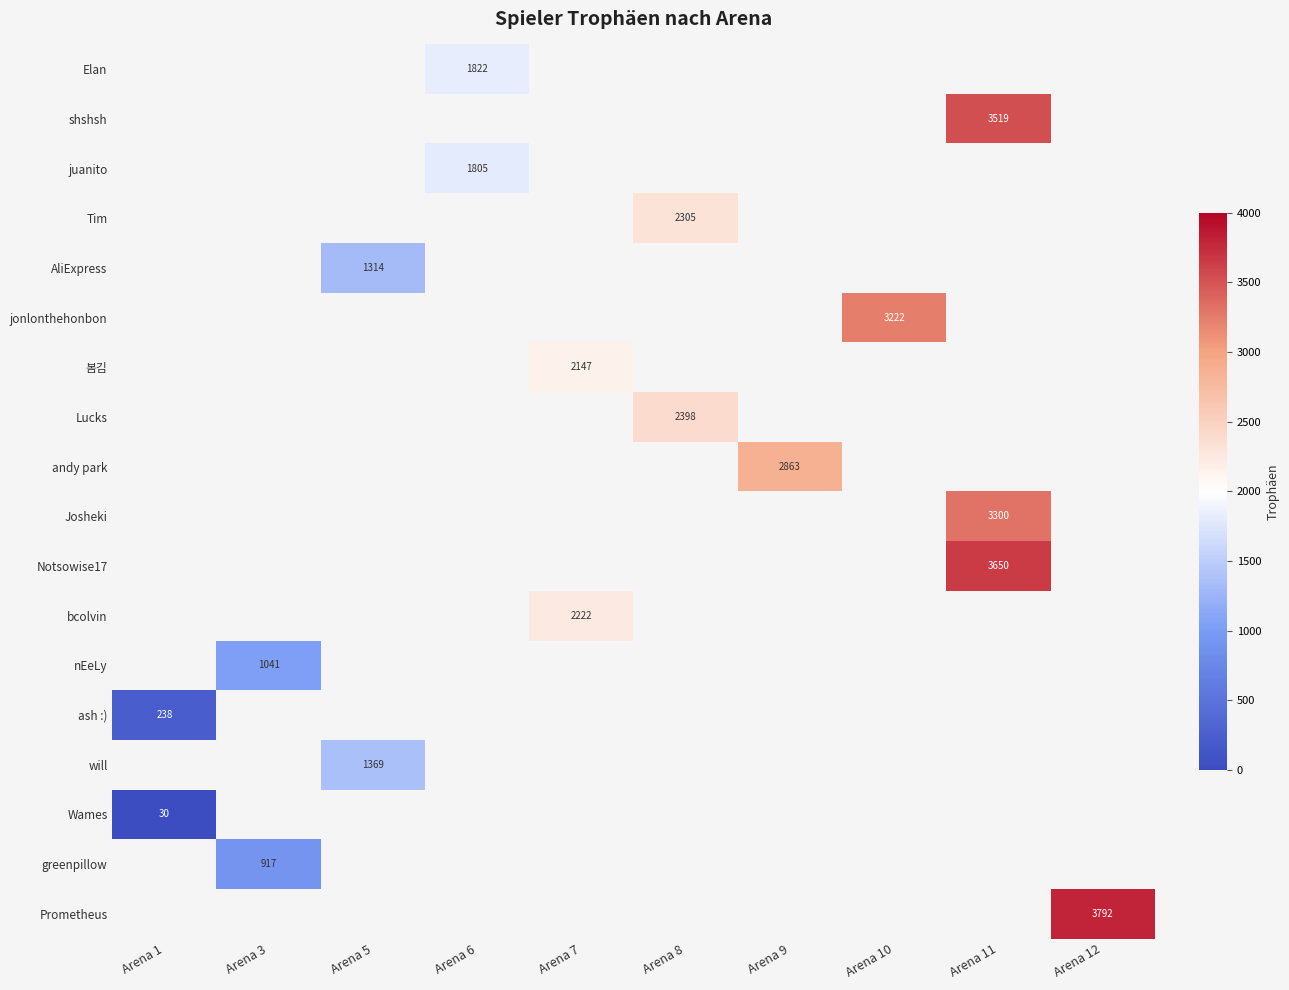

Is the value of nEeLy at Arena 3 greater than the value of Josheki at Arena 11?

No